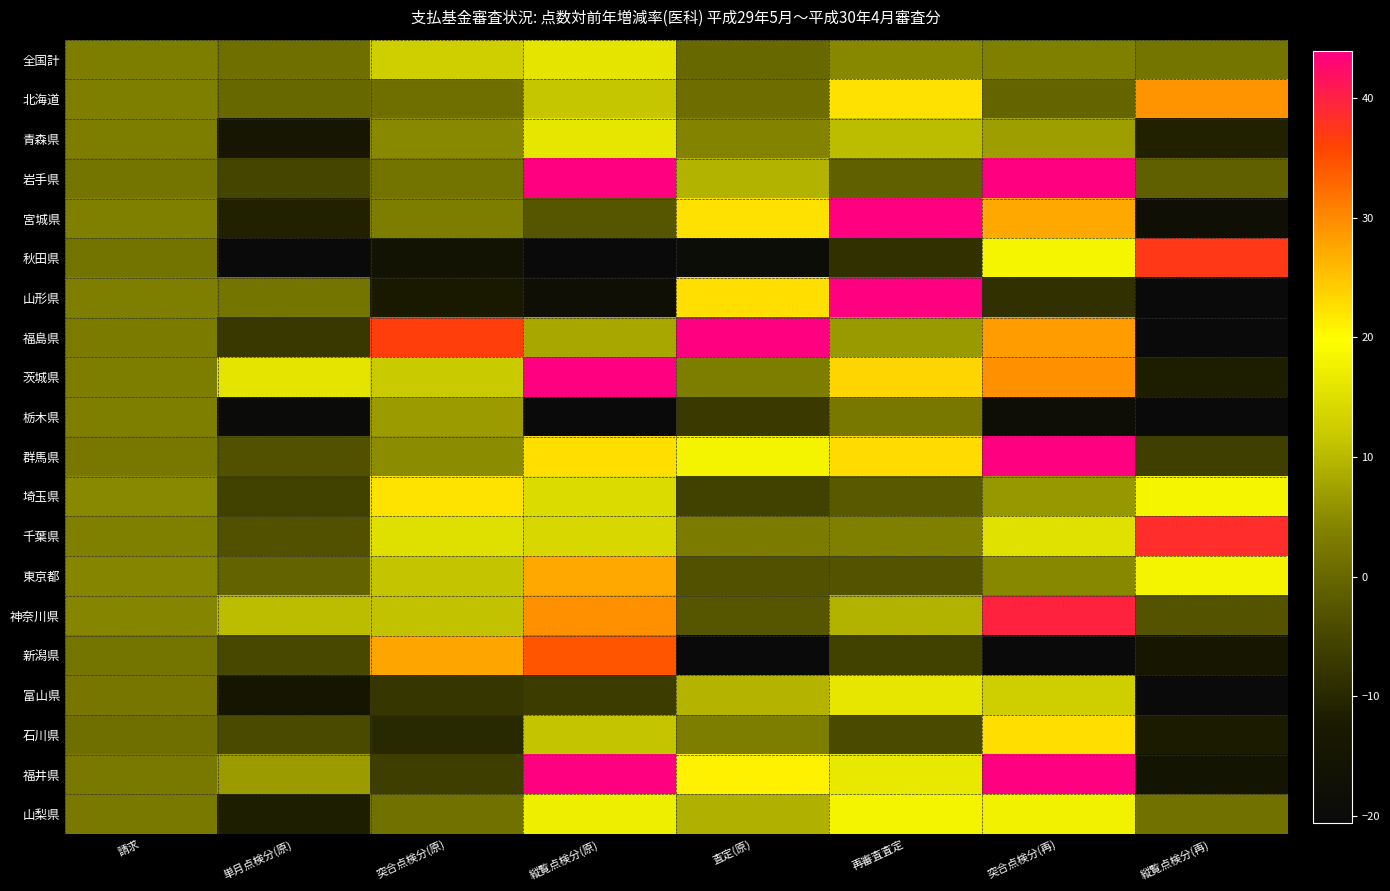

Reading right to left, list all the values displayed in this chart.

全国計: 縦覧点検分(再)=2.0	突合点検分(再)=3.8	再審査査定=4.4	査定(原)=0.2	縦覧点検分(原)=15.9	突合点検分(原)=12.7	単月点検分(原)=1.2	請求=3.3
北海道: 縦覧点検分(再)=29.2	突合点検分(再)=-0.2	再審査査定=22.3	査定(原)=0.9	縦覧点検分(原)=11.4	突合点検分(原)=1.3	単月点検分(原)=0.2	請求=3.4
青森県: 縦覧点検分(再)=-11.1	突合点検分(再)=7.0	再審査査定=10.6	査定(原)=3.9	縦覧点検分(原)=16.2	突合点検分(原)=4.9	単月点検分(原)=-14.0	請求=3.3
岩手県: 縦覧点検分(再)=-1.1	突合点検分(再)=52.6	再審査査定=-1.1	査定(原)=9.3	縦覧点検分(原)=106.7	突合点検分(原)=1.8	単月点検分(原)=-5.2	請求=1.9
宮城県: 縦覧点検分(再)=-18.1	突合点検分(再)=27.4	再審査査定=44.0	査定(原)=22.3	縦覧点検分(原)=-2.6	突合点検分(原)=3.3	単月点検分(原)=-11.2	請求=3.7
秋田県: 縦覧点検分(再)=37.2	突合点検分(再)=18.4	再審査査定=-8.7	査定(原)=-19.0	縦覧点検分(原)=-22.9	突合点検分(原)=-15.7	単月点検分(原)=-21.0	請求=1.7
山形県: 縦覧点検分(再)=-46.4	突合点検分(再)=-8.7	再審査査定=95.2	査定(原)=22.6	縦覧点検分(原)=-17.9	突合点検分(原)=-12.6	単月点検分(原)=2.0	請求=3.5
福島県: 縦覧点検分(再)=-22.1	突合点検分(再)=28.4	再審査査定=6.6	査定(原)=46.1	縦覧点検分(原)=8.0	突合点検分(原)=36.4	単月点検分(原)=-7.4	請求=3.1
茨城県: 縦覧点検分(再)=-11.9	突合点検分(再)=29.5	再審査査定=23.5	査定(原)=3.3	縦覧点検分(原)=56.1	突合点検分(原)=12.1	単月点検分(原)=15.8	請求=3.3
栃木県: 縦覧点検分(再)=-20.6	突合点検分(再)=-18.6	再審査査定=2.5	査定(原)=-7.2	縦覧点検分(原)=-32.9	突合点検分(原)=6.9	単月点検分(原)=-19.7	請求=3.6
群馬県: 縦覧点検分(再)=-6.0	突合点検分(再)=44.1	再審査査定=23.0	査定(原)=18.2	縦覧点検分(原)=22.7	突合点検分(原)=5.0	単月点検分(原)=-3.4	請求=2.4
埼玉県: 縦覧点検分(再)=18.3	突合点検分(再)=6.2	再審査査定=-1.9	査定(原)=-5.6	縦覧点検分(原)=14.6	突合点検分(原)=22.3	単月点検分(原)=-5.8	請求=4.7
千葉県: 縦覧点検分(再)=38.5	突合点検分(再)=15.3	再審査査定=3.7	査定(原)=3.0	縦覧点検分(原)=14.1	突合点検分(原)=15.1	単月点検分(原)=-3.4	請求=3.7
東京都: 縦覧点検分(再)=18.2	突合点検分(再)=4.5	再審査査定=-2.9	査定(原)=-3.3	縦覧点検分(原)=27.5	突合点検分(原)=11.2	単月点検分(原)=-0.4	請求=4.2
神奈川県: 縦覧点検分(再)=-2.9	突合点検分(再)=39.8	再審査査定=9.2	査定(原)=-2.5	縦覧点検分(原)=29.3	突合点検分(原)=11.0	単月点検分(原)=10.5	請求=4.4
新潟県: 縦覧点検分(再)=-14.0	突合点検分(再)=-51.3	再審査査定=-5.5	査定(原)=-32.6	縦覧点検分(原)=34.5	突合点検分(原)=27.7	単月点検分(原)=-4.7	請求=2.1
富山県: 縦覧点検分(再)=-52.2	突合点検分(再)=12.8	再審査査定=16.1	査定(原)=9.6	縦覧点検分(原)=-6.6	突合点検分(原)=-7.6	単月点検分(原)=-14.8	請求=2.2
石川県: 縦覧点検分(再)=-12.2	突合点検分(再)=22.7	再審査査定=-4.4	査定(原)=3.1	縦覧点検分(原)=11.2	突合点検分(原)=-9.8	単月点検分(原)=-4.4	請求=1.3
福井県: 縦覧点検分(再)=-15.2	突合点検分(再)=58.3	再審査査定=16.6	査定(原)=21.0	縦覧点検分(原)=53.3	突合点検分(原)=-6.3	単月点検分(原)=6.8	請求=2.6
山梨県: 縦覧点検分(再)=1.5	突合点検分(再)=17.9	再審査査定=18.0	査定(原)=9.0	縦覧点検分(原)=17.3	突合点検分(原)=1.6	単月点検分(原)=-12.0	請求=2.7